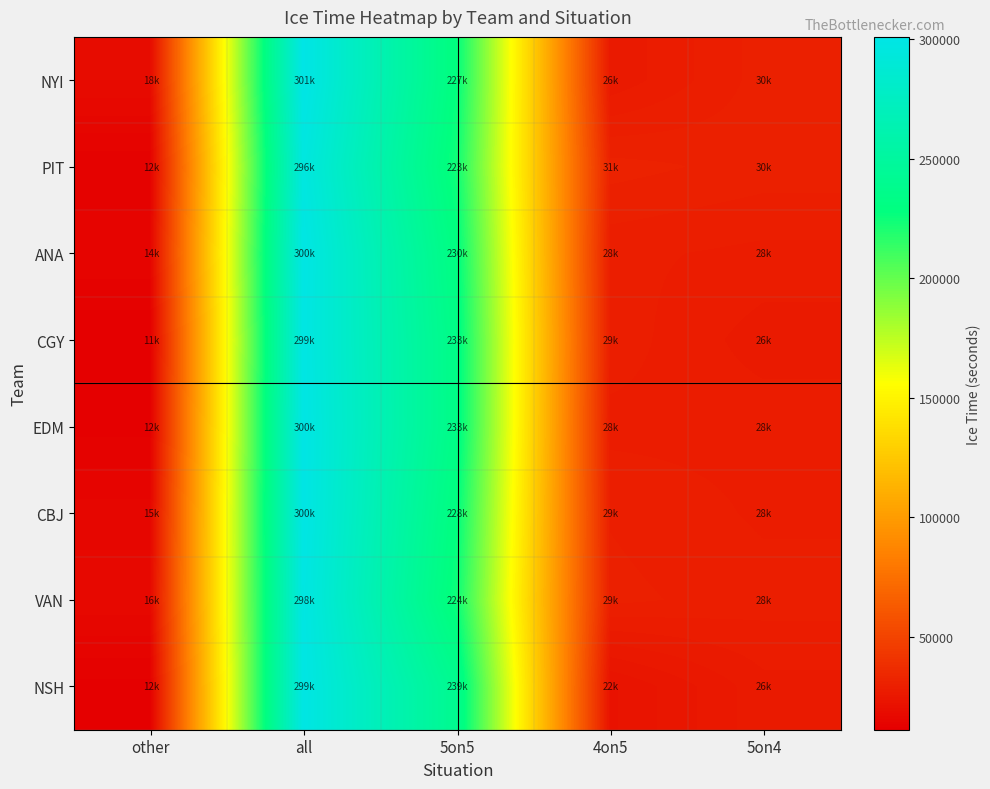

Reading left to right, transcribe all the data shown in this chart.

NYI: other=17835	all=300913	5on5=227463	4on5=25976	5on4=29639
PIT: other=12239	all=295976	5on5=223229	4on5=30754	5on4=29754
ANA: other=14228	all=299752	5on5=229562	4on5=28305	5on4=27657
CGY: other=11000	all=298794	5on5=232902	4on5=28651	5on4=26241
EDM: other=11726	all=299826	5on5=232909	4on5=27604	5on4=27587
CBJ: other=14924	all=299841	5on5=228119	4on5=29018	5on4=27780
VAN: other=16358	all=298370	5on5=224075	4on5=29472	5on4=28465
NSH: other=11732	all=299446	5on5=239117	4on5=22120	5on4=26477